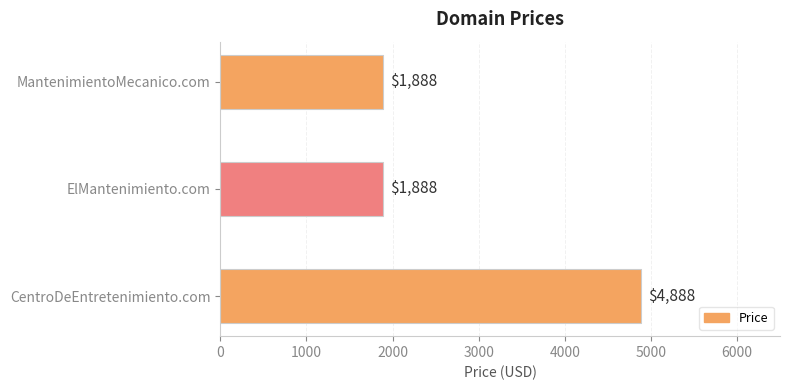

How many bars are there in total?

3